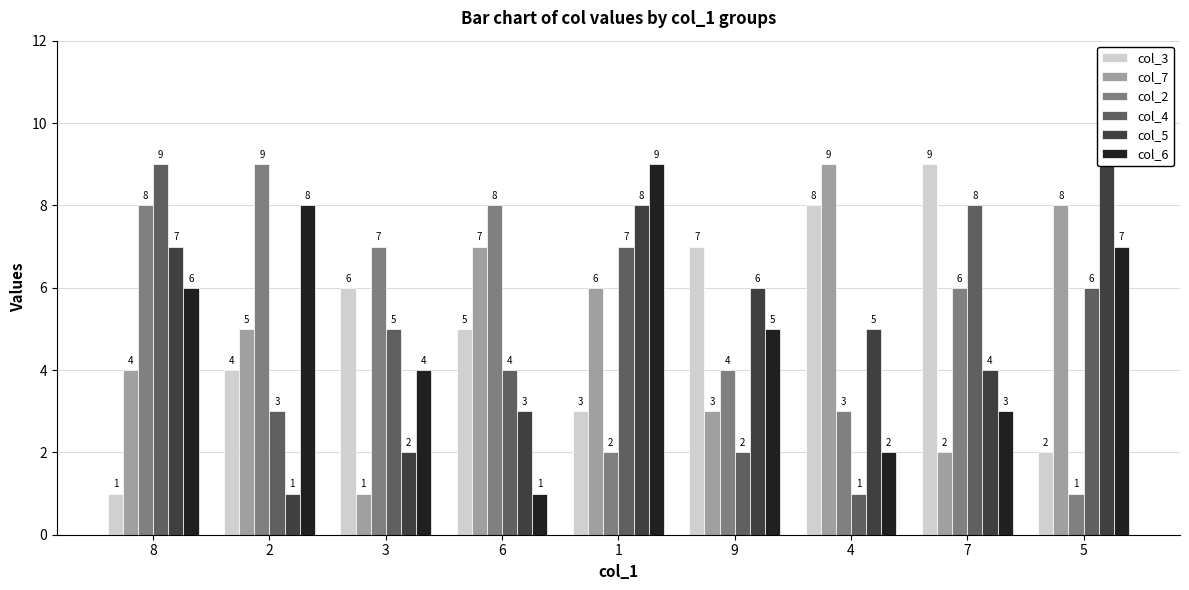

True or false: col_4 has a value of 1 at 4.

True